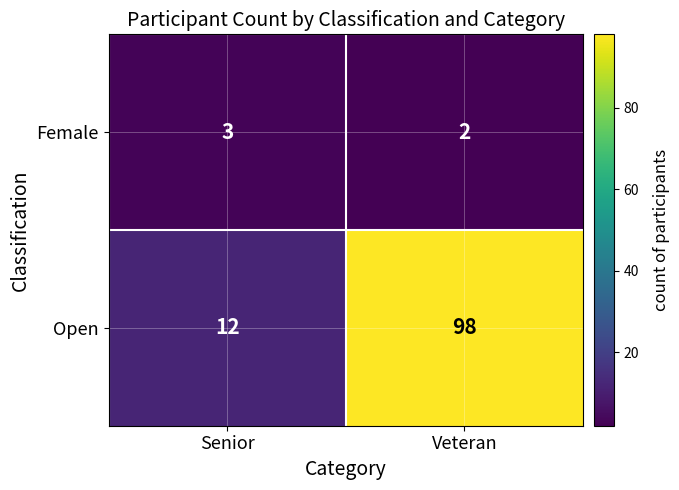

True or false: Female has a value of 2 at Veteran.

True